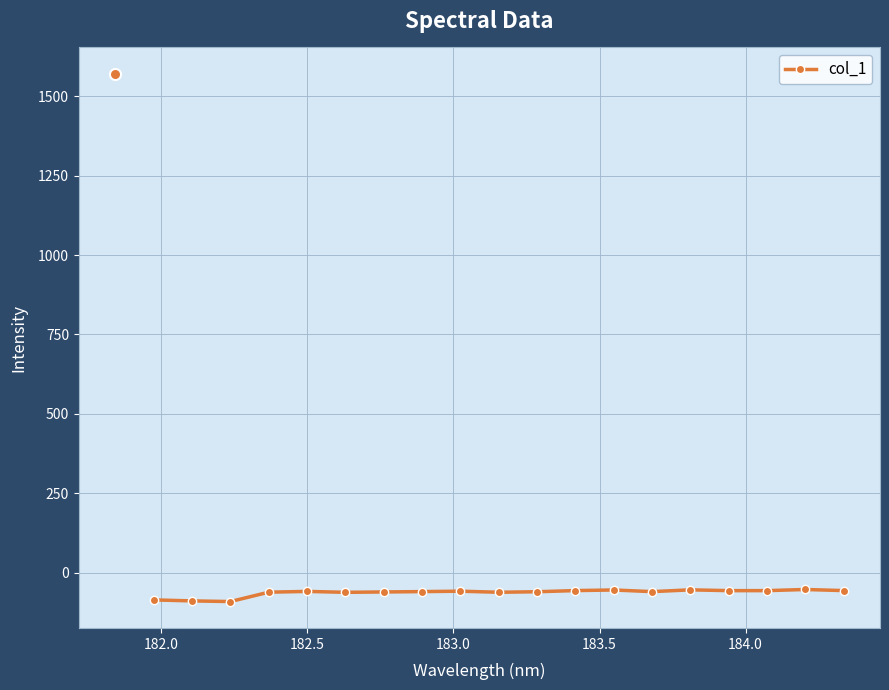

True or false: the data has more than 2 interior local peaks.

True